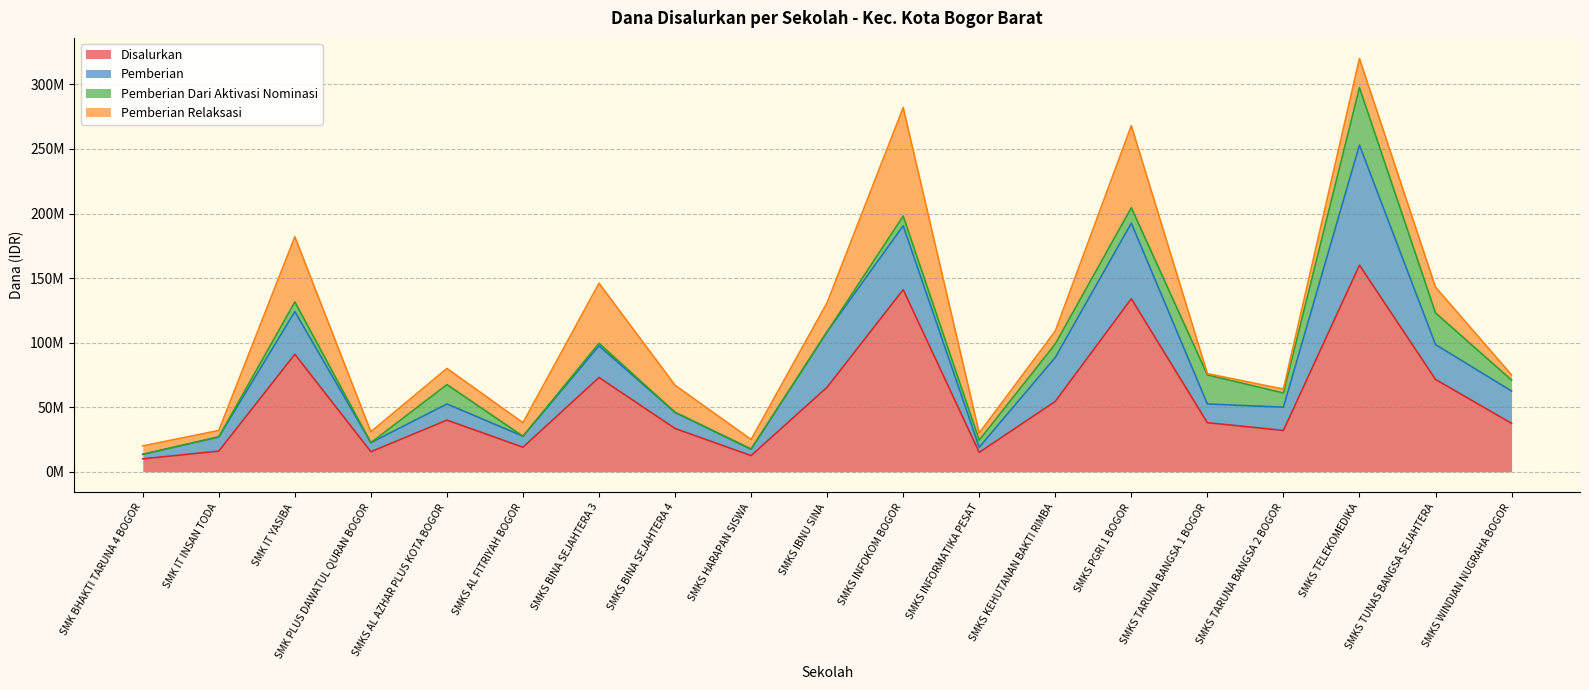

What is the value of the Pemberian point at the 13th from the left?

34000000